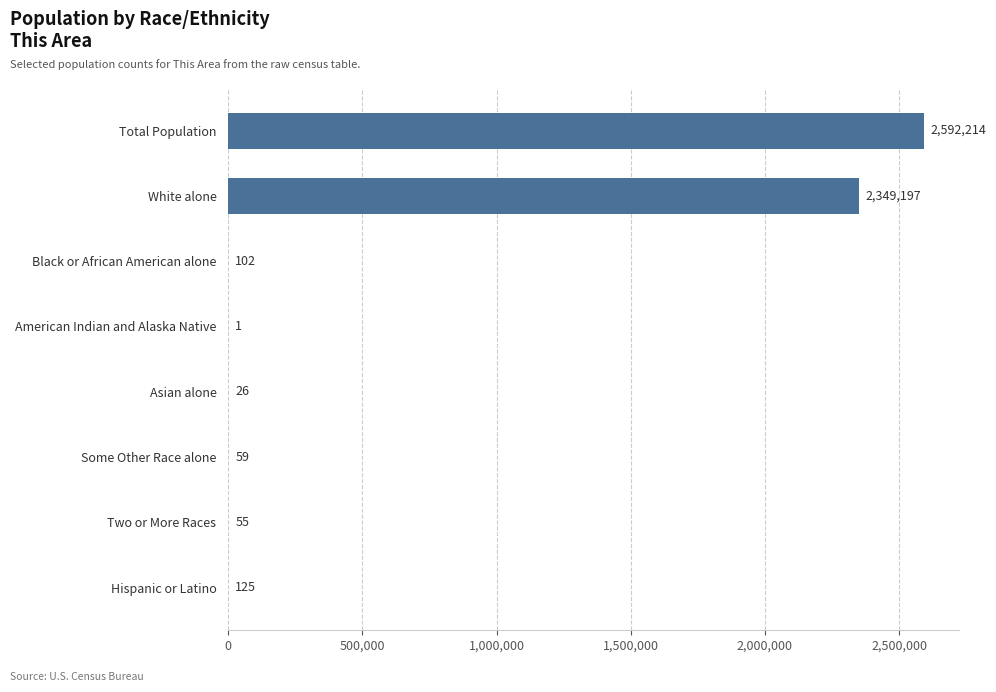

Reading top to bottom, list all the values displayed in this chart.

Total Population=2592214	White alone=2349197	Black or African American alone=102	American Indian and Alaska Native=1	Asian alone=26	Some Other Race alone=59	Two or More Races=55	Hispanic or Latino=125